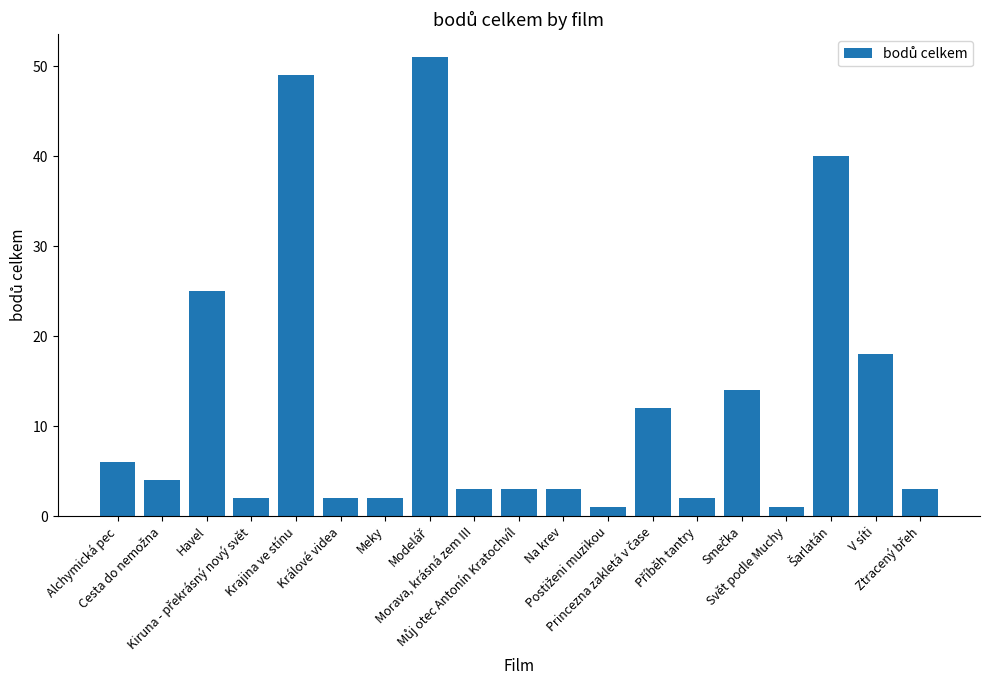

What is the value of the 5th bar from the left?

49